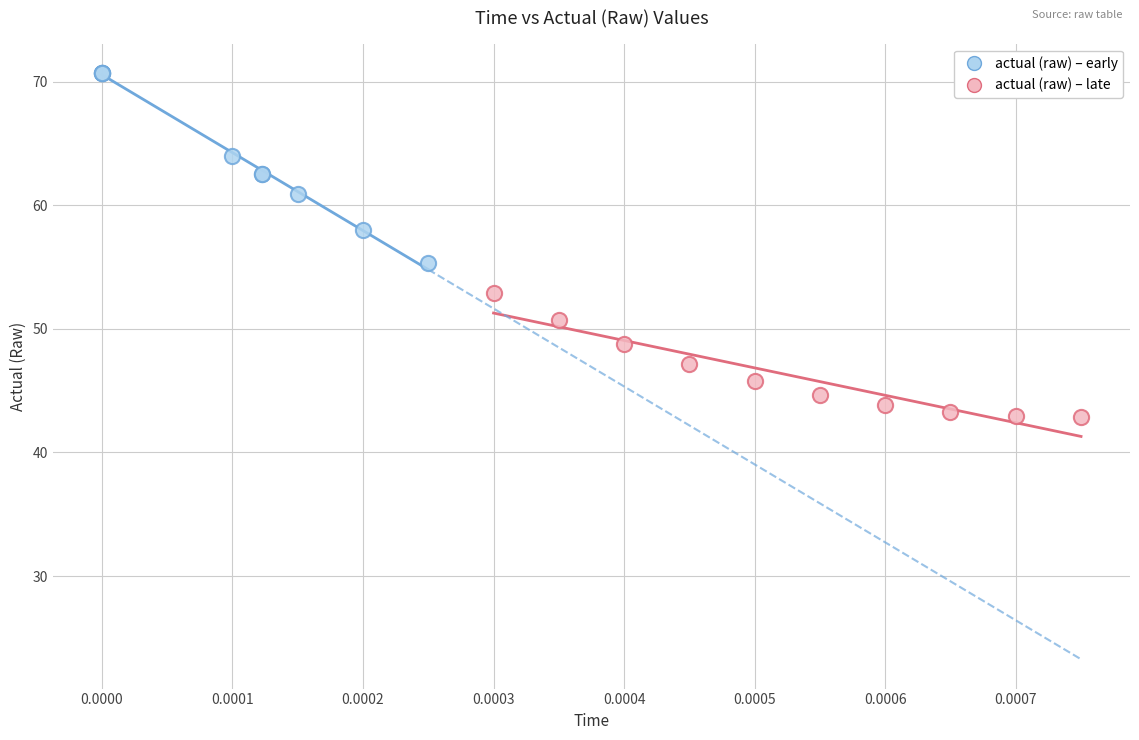

Which series reaches the maximum Y coordinate?

actual (raw) – early